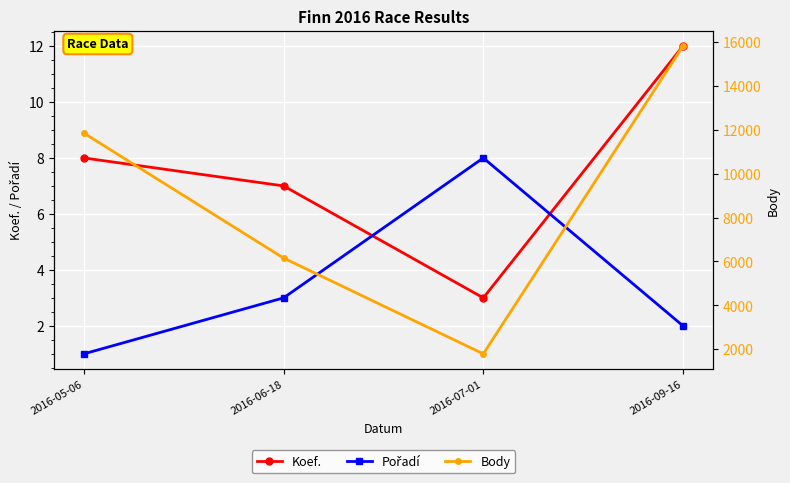

True or false: Pořadí and Body cross at least once.

False